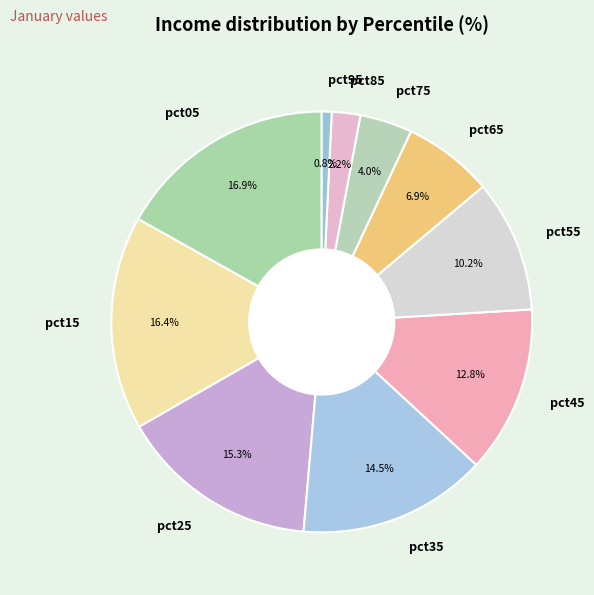

How much of the chart is everything except pct65?

93.1%